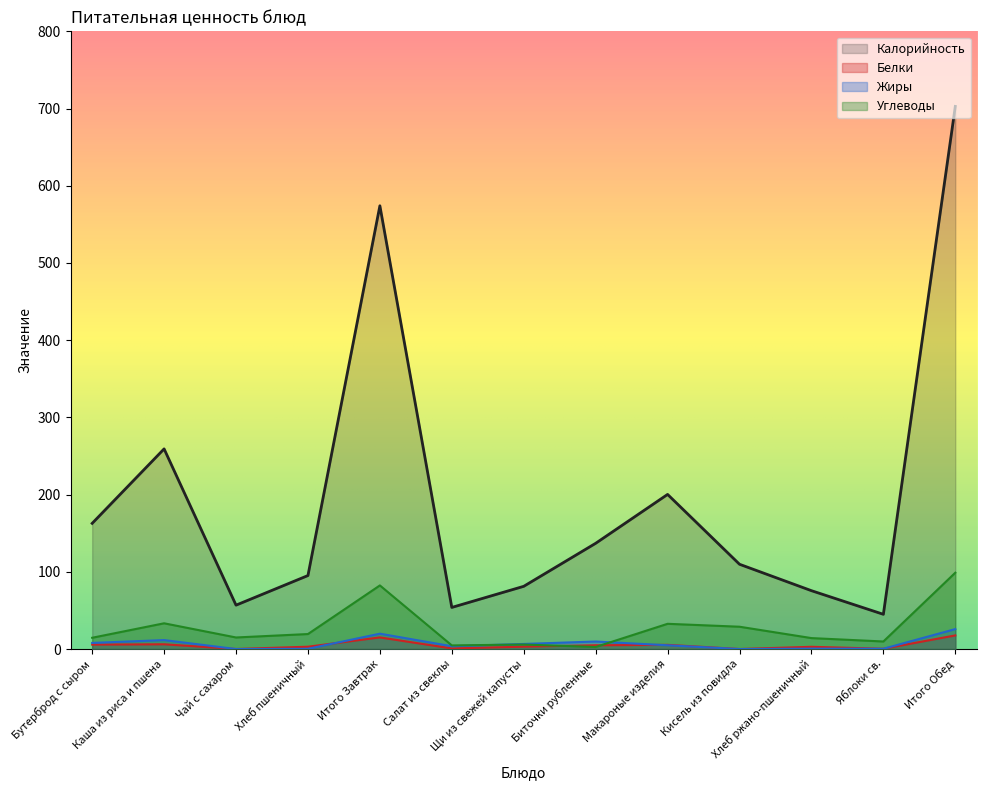

In Белки, how many points are lower than both neighbors (excluding endpoints)?

4